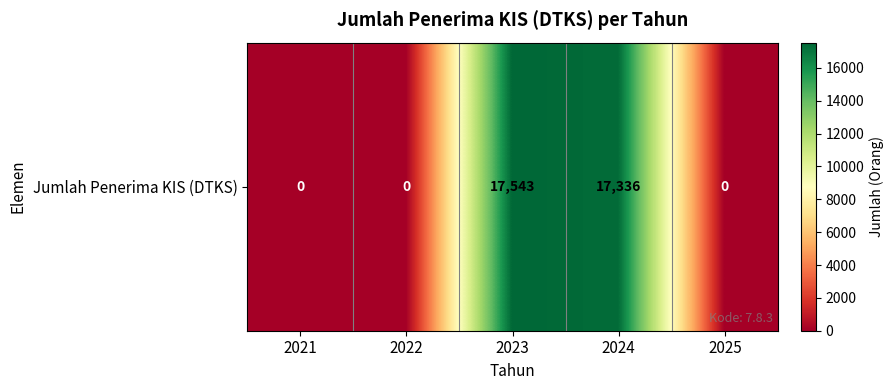

Which category has the highest value across all series?

2023